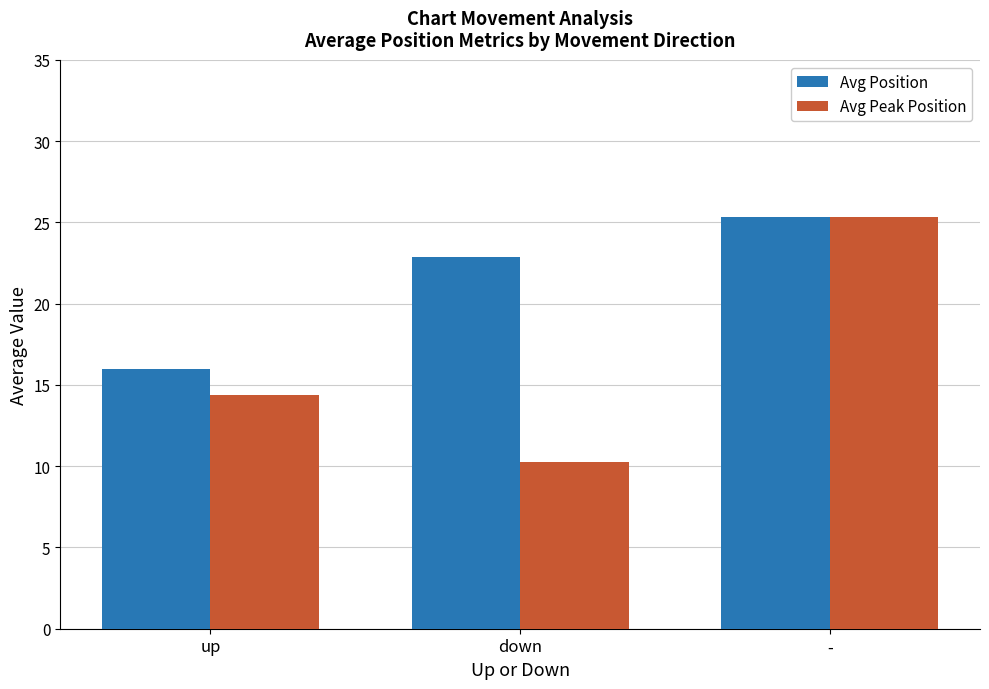

What position from the right is down?

2